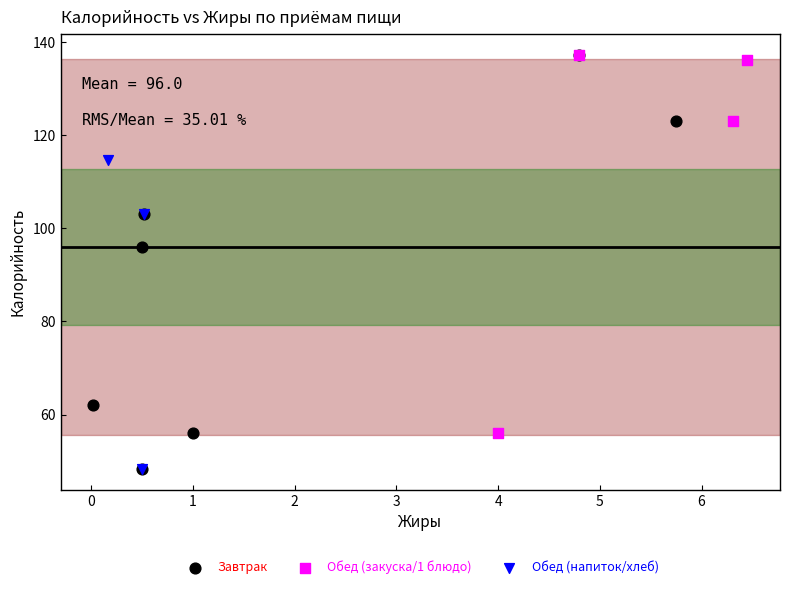

Which series has the widest spread of Y values?

Завтрак